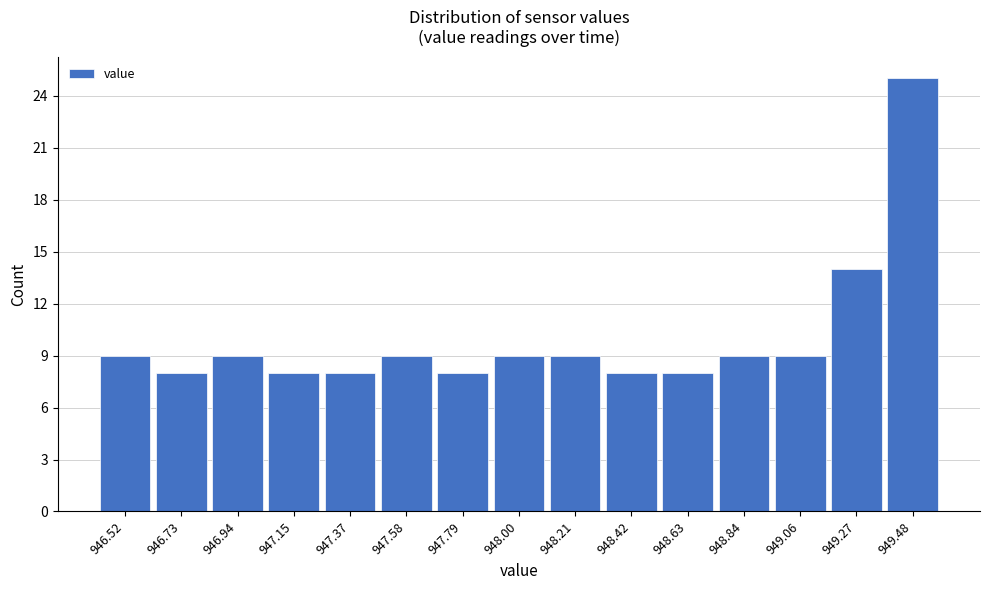

Reading left to right, transcribe all the data shown in this chart.

9	8	9	8	8	9	8	9	9	8	8	9	9	14	25